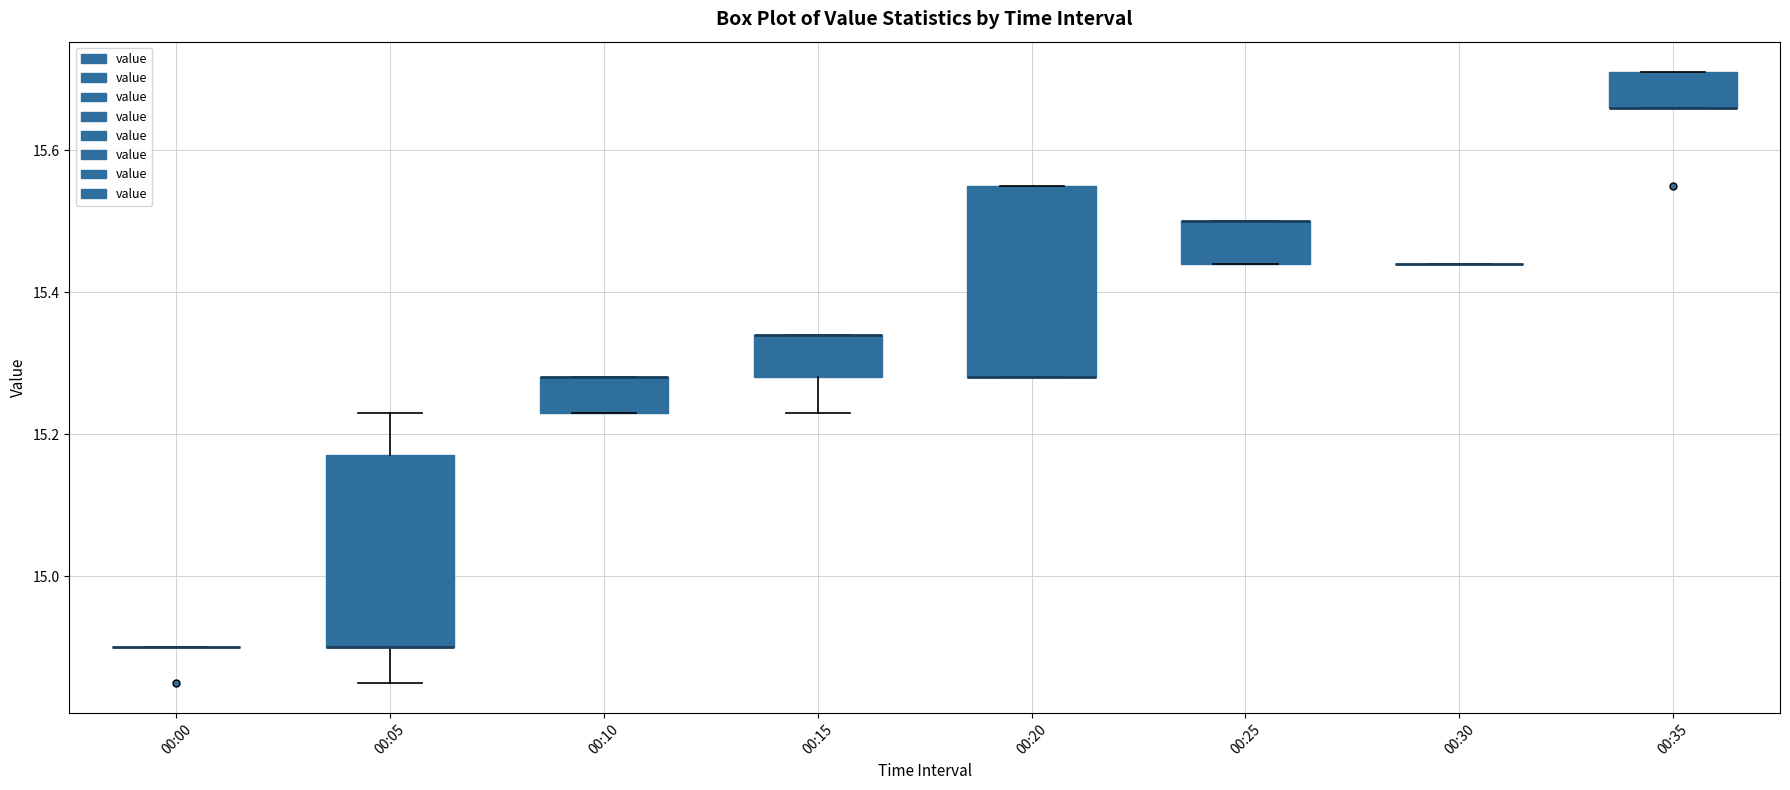

Where is the upper edge of the box for 00:25 on the y-axis? The values are not printed on the chart, so give them approximately, as read against the axis.

15.50